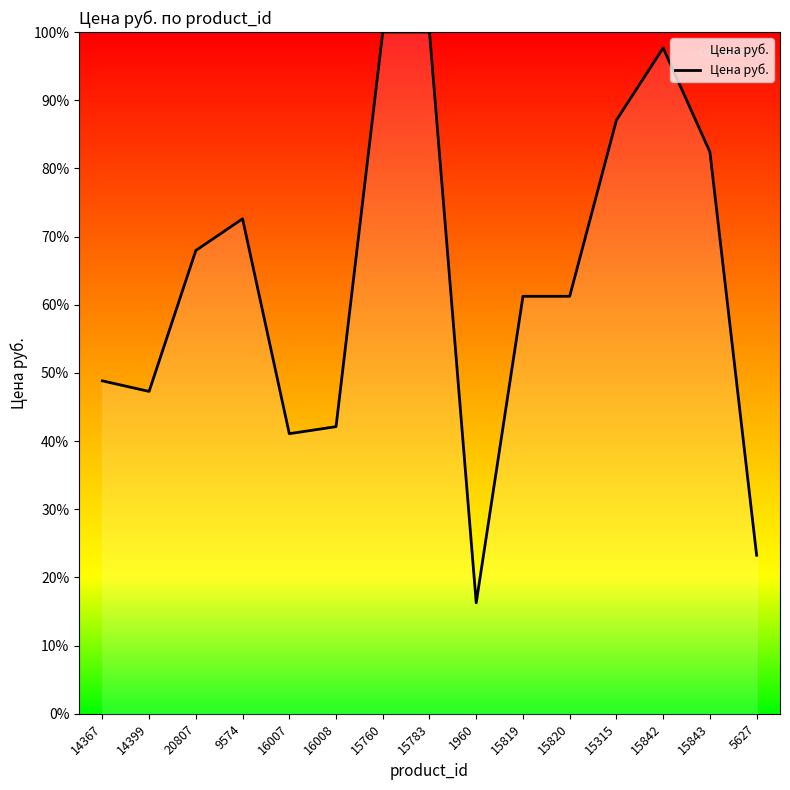

True or false: there are more than 1 points higher than both neighbors.

True